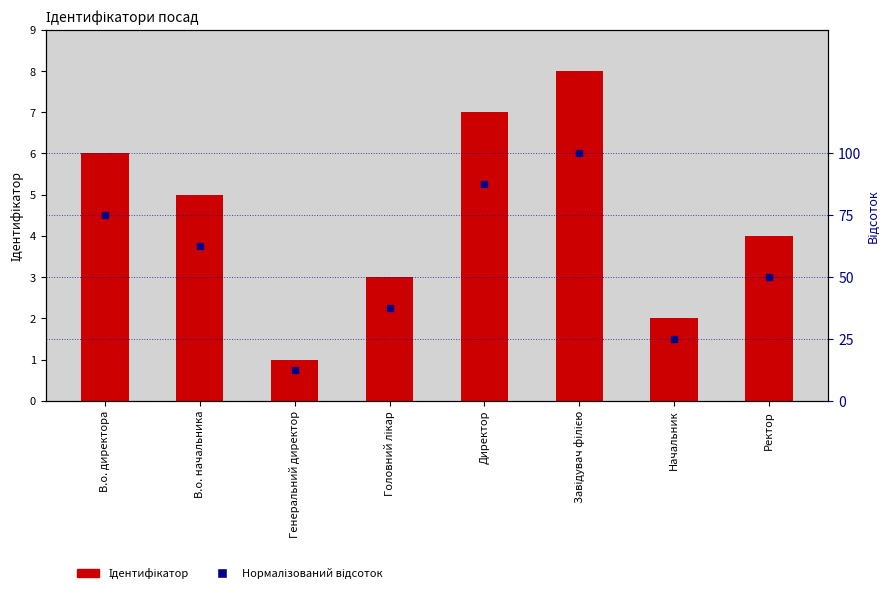

The Ідентифікатор series shows 12.7 at Завідувач філією. True or false?

False